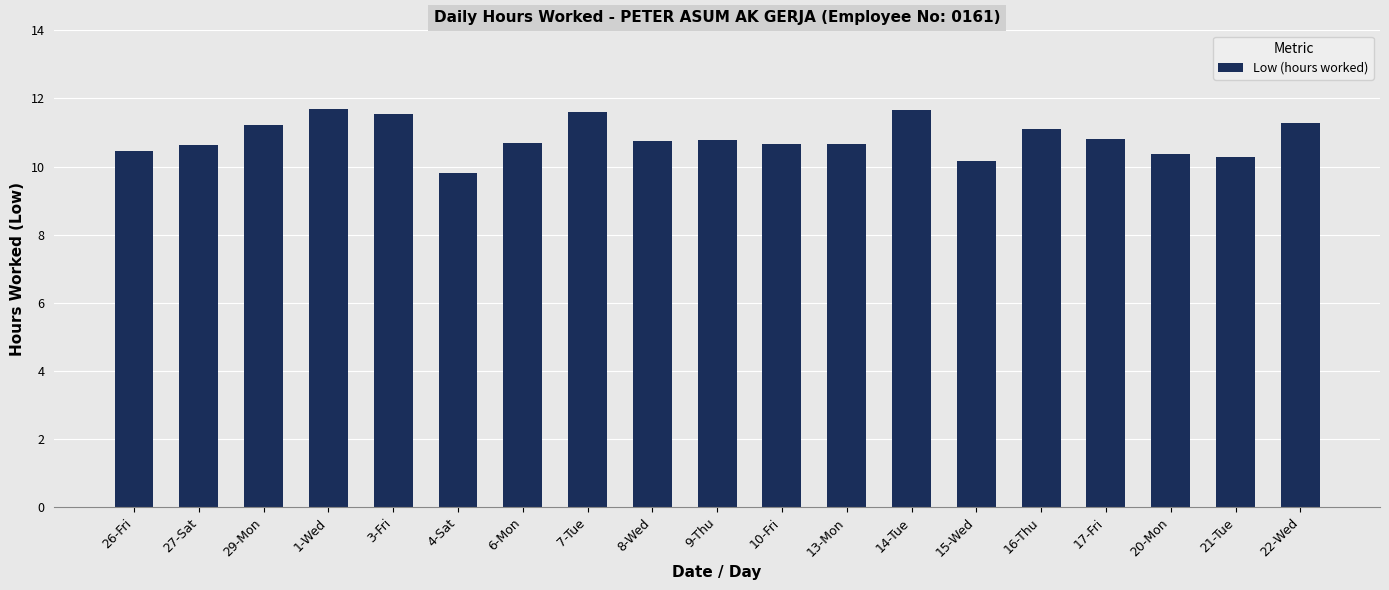

What is the label of the 11th bar from the left?

10-Fri